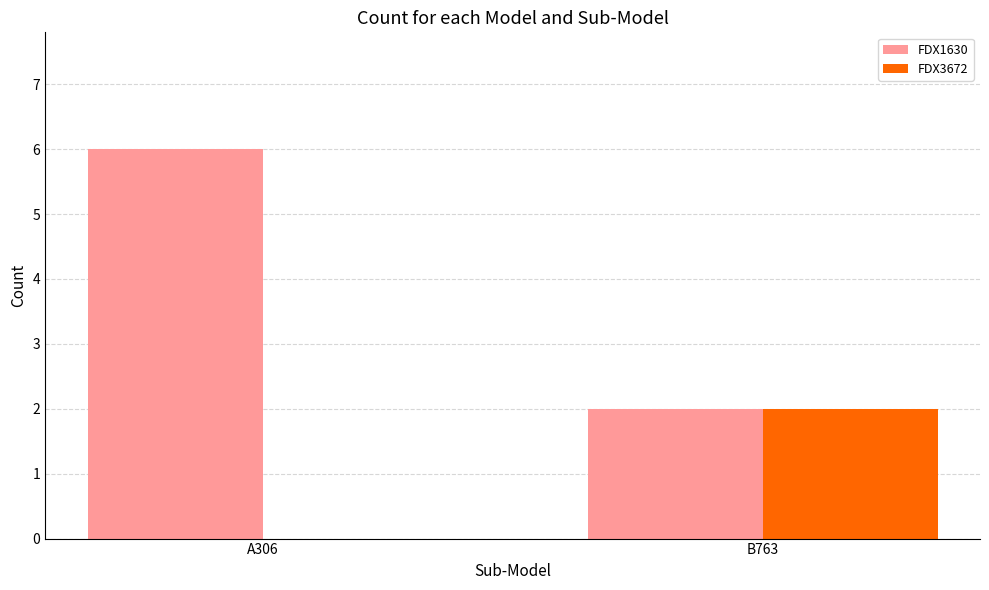

True or false: FDX1630 has a value of 3 at B763.

False